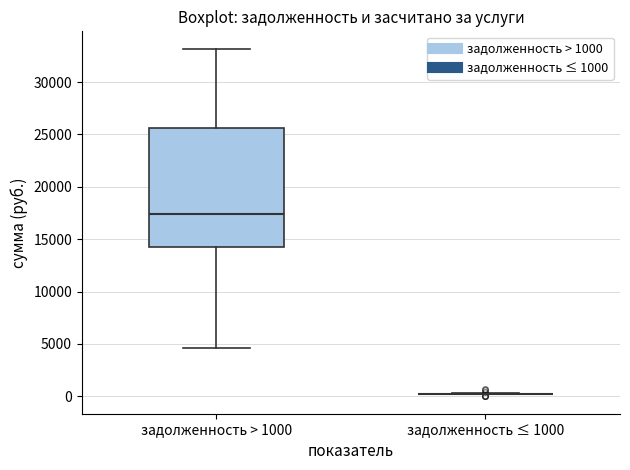

Comparing the boxes themselves (not the whiskers), which one is the tallest?

задолженность > 1000